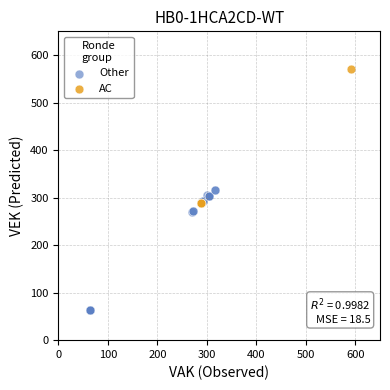

Which series contains the highest Y value?

AC